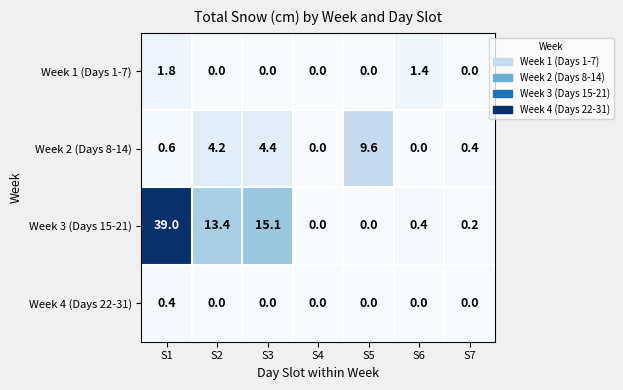

Reading right to left, what are all the values shown in this chart?

Week 1 (Days 1-7): S7=0.0	S6=1.4	S5=0.0	S4=0.0	S3=0.0	S2=0.0	S1=1.8
Week 2 (Days 8-14): S7=0.4	S6=0.0	S5=9.6	S4=0.0	S3=4.4	S2=4.2	S1=0.6
Week 3 (Days 15-21): S7=0.2	S6=0.4	S5=0.0	S4=0.0	S3=15.1	S2=13.4	S1=39.0
Week 4 (Days 22-31): S7=0.0	S6=0.0	S5=0.0	S4=0.0	S3=0.0	S2=0.0	S1=0.4